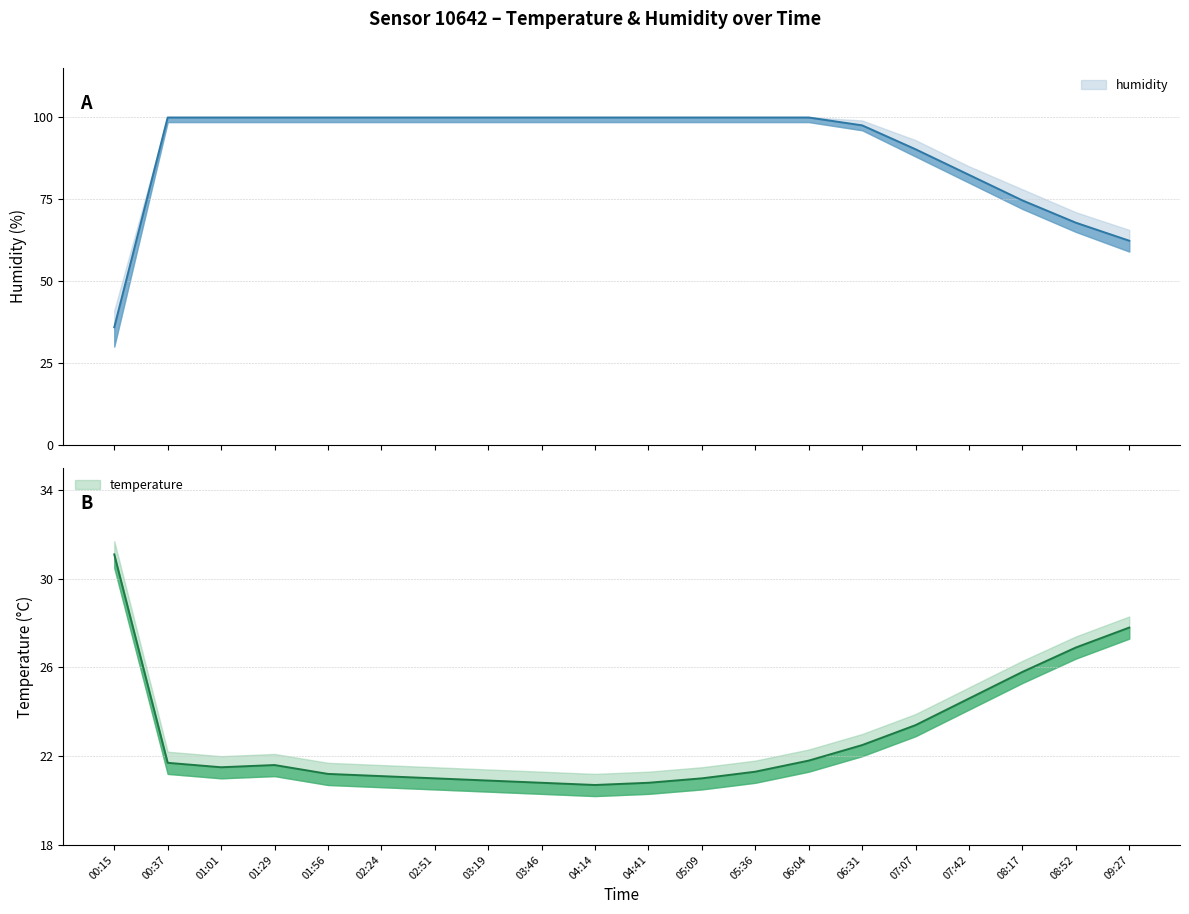

How many interior local valleys does the temperature series have?

2